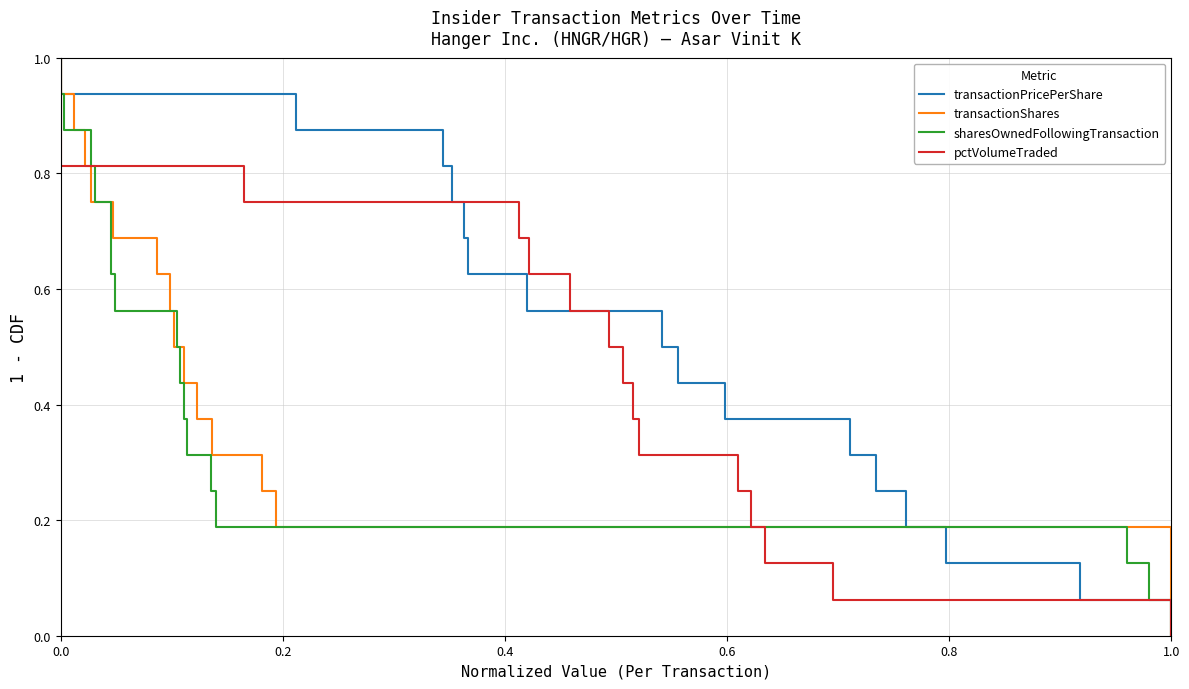

What are all the series names shown in the legend?

transactionPricePerShare, transactionShares, sharesOwnedFollowingTransaction, pctVolumeTraded